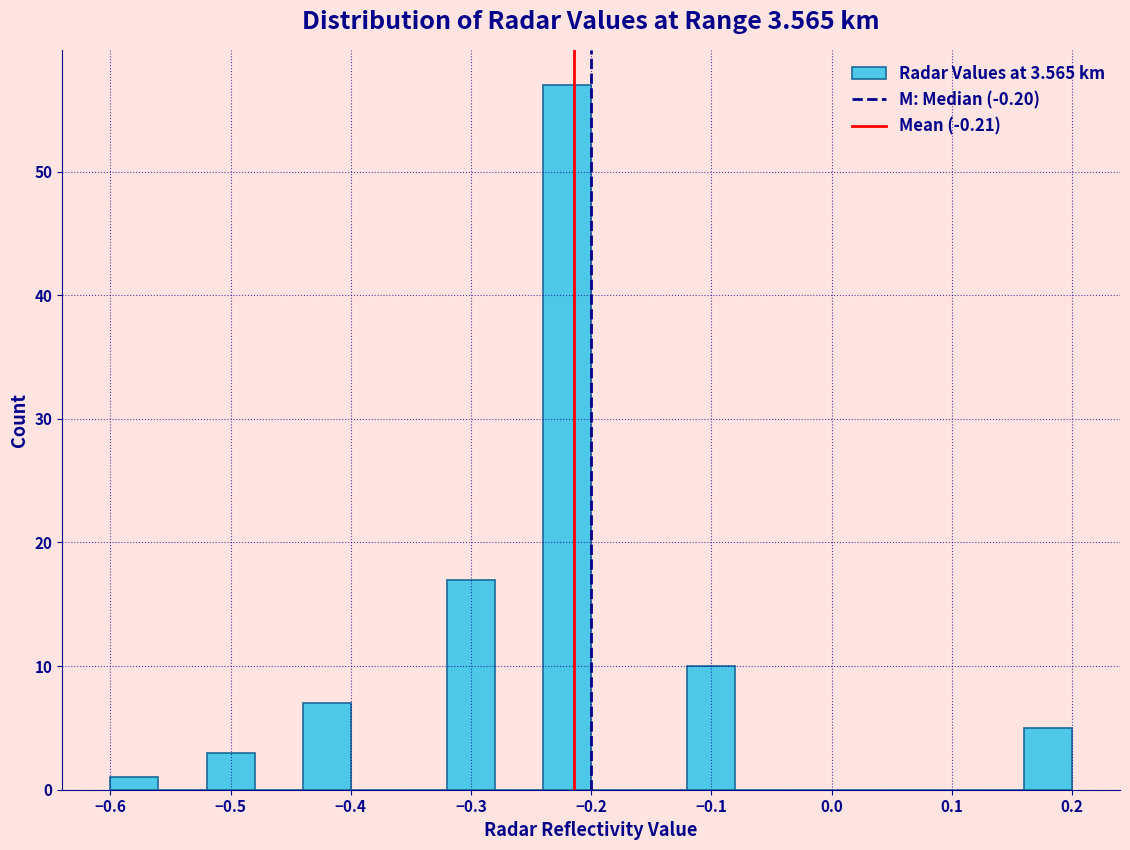

Reading left to right, transcribe this chart: for each bar, give the range it covers on the x-axis and its height. The values are not printed on the chart, so give them approximately, as read against the axis.

-0.60 to -0.56: 1
-0.56 to -0.52: 0
-0.52 to -0.48: 3
-0.48 to -0.44: 0
-0.44 to -0.40: 7
-0.40 to -0.36: 0
-0.36 to -0.32: 0
-0.32 to -0.28: 17
-0.28 to -0.24: 0
-0.24 to -0.20: 57
-0.20 to -0.16: 0
-0.16 to -0.12: 0
-0.12 to -0.08: 10
-0.08 to -0.04: 0
-0.04 to 0.00: 0
0.00 to 0.04: 0
0.04 to 0.08: 0
0.08 to 0.12: 0
0.12 to 0.16: 0
0.16 to 0.20: 5